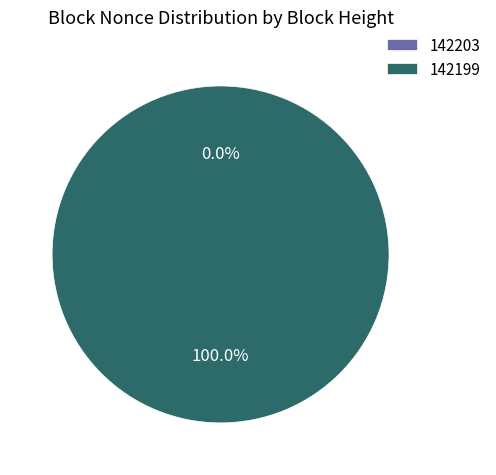

How many slices are in this pie chart?

2